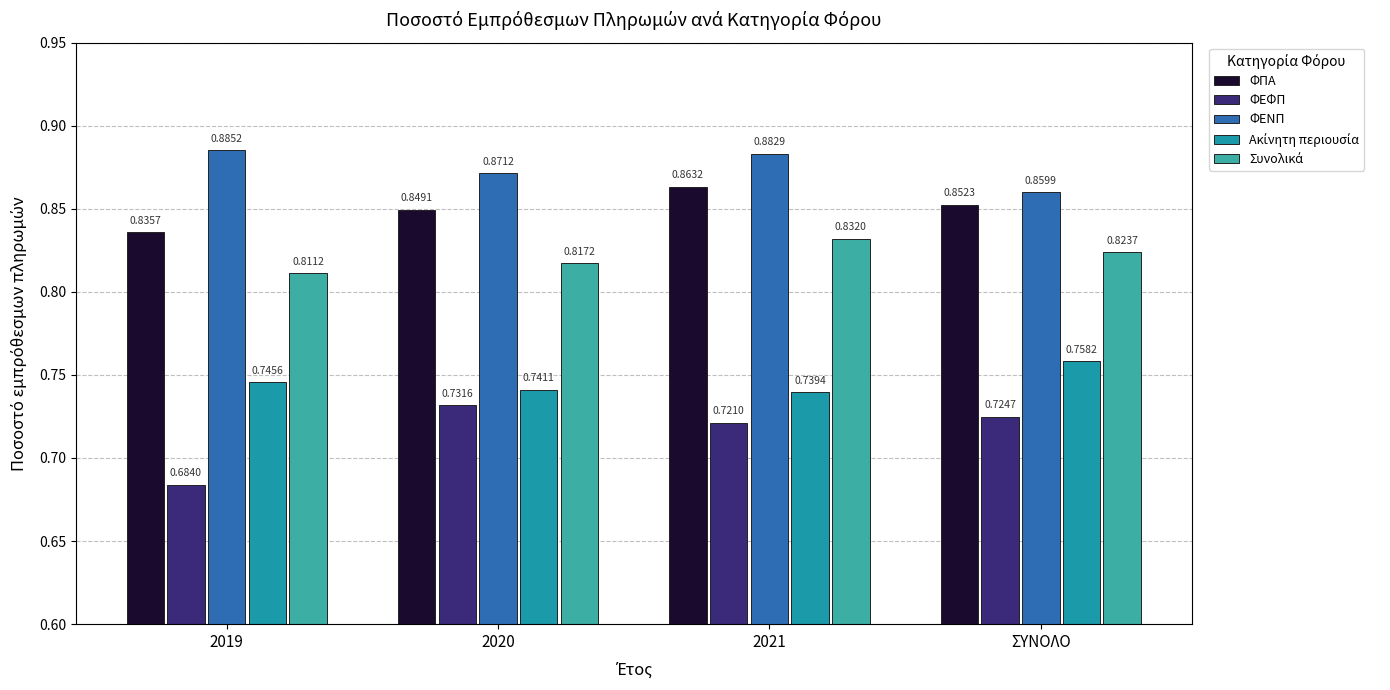

Count the ΦΠΑ values in the range 0 to 1.

4